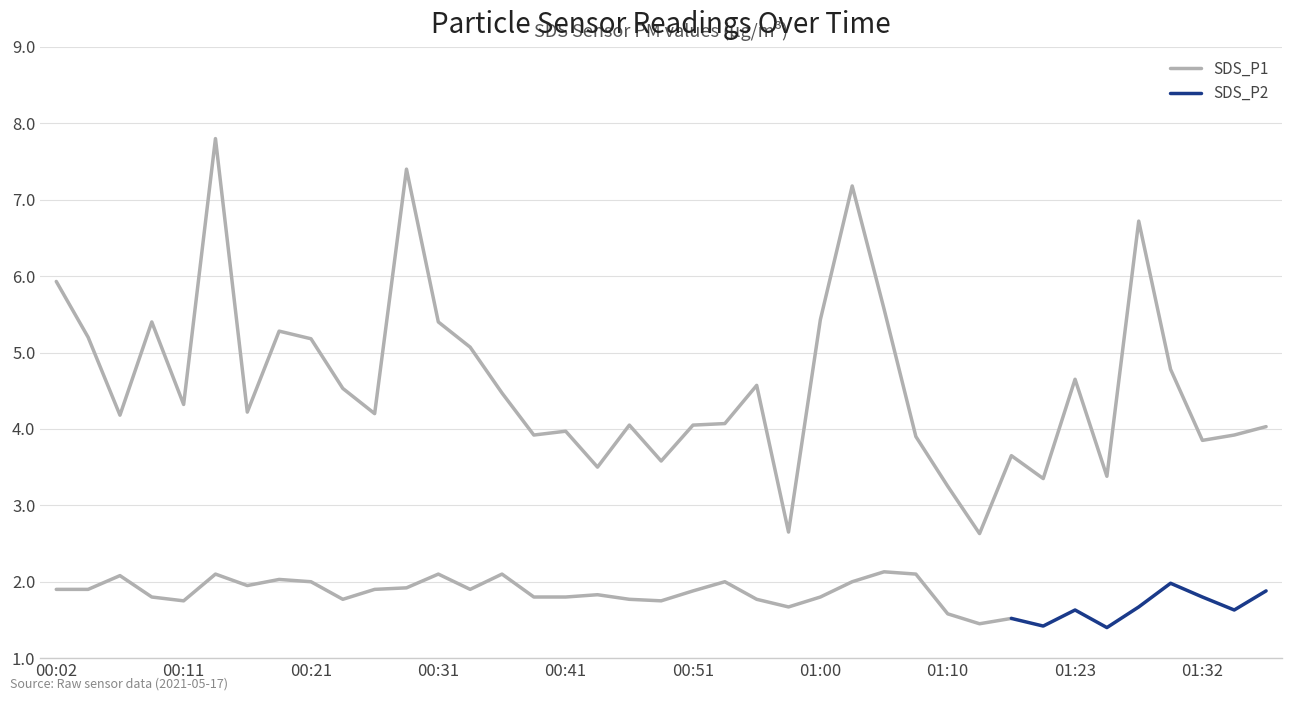

Reading left to right, extract all data points from this chart.

00:02=5.9	00:04=5.2	00:07=4.2	00:09=5.4	00:11=4.3	00:14=7.8	00:16=4.2	00:19=5.3	00:21=5.2	00:24=4.5	00:26=4.2	00:29=7.4	00:31=5.4	00:33=5.1	00:36=4.5	00:38=3.9	00:41=4.0	00:43=3.5	00:46=4.0	00:48=3.6	00:51=4.0	00:53=4.1	00:55=4.6	00:58=2.6	01:00=5.4	01:03=7.2	01:05=5.6	01:08=3.9	01:10=3.2	01:15=2.6	01:18=3.6	01:20=3.4	01:23=4.7	01:25=3.4	01:28=6.7	01:30=4.8	01:32=3.9	01:35=3.9	01:37=4.0